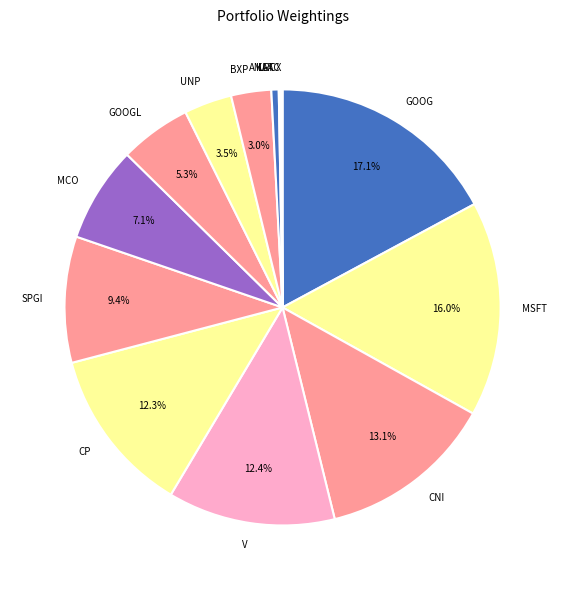

Does any single category account for the majority?

No